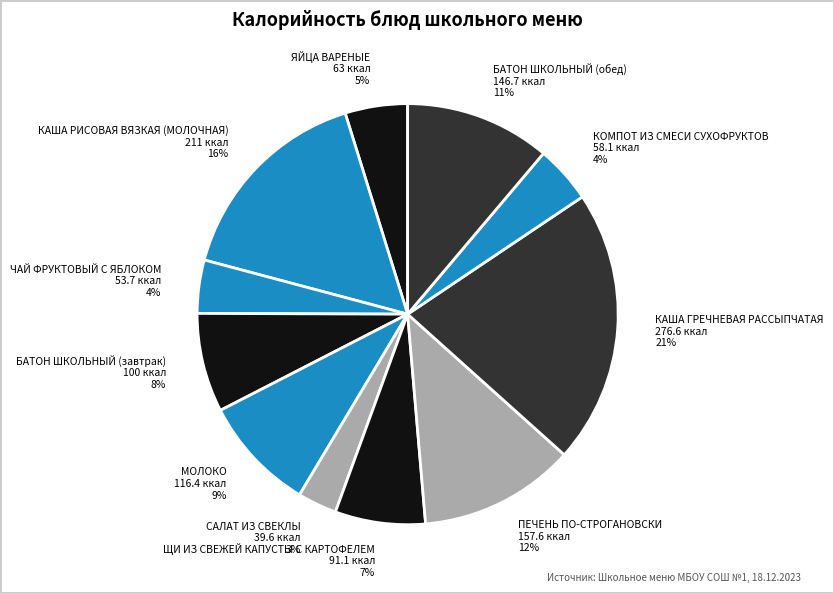

Do КАША РИСОВАЯ ВЯЗКАЯ (МОЛОЧНАЯ) 211 ккал 16% and КОМПОТ ИЗ СМЕСИ СУХОФРУКТОВ 58.1 ккал 4% together represent more than half of the pie?

No